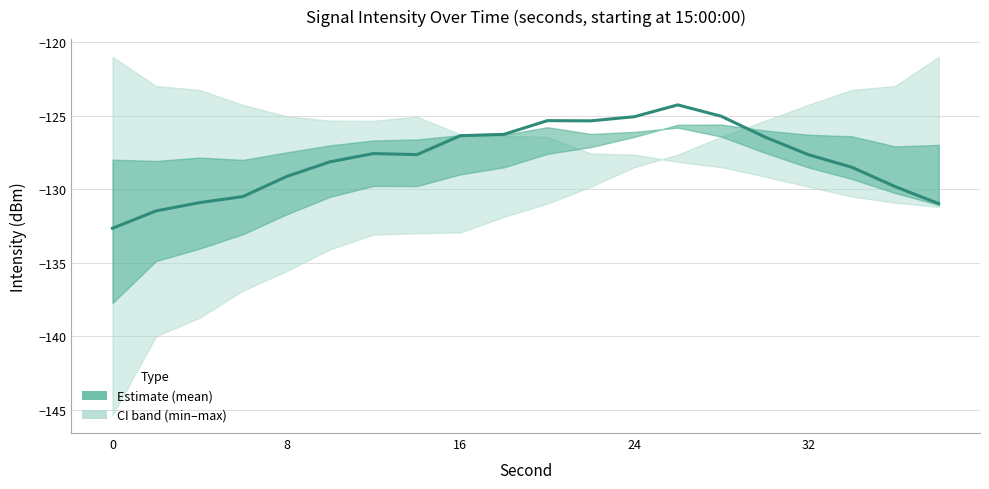

Is this an area chart (filled region under the line)?

No